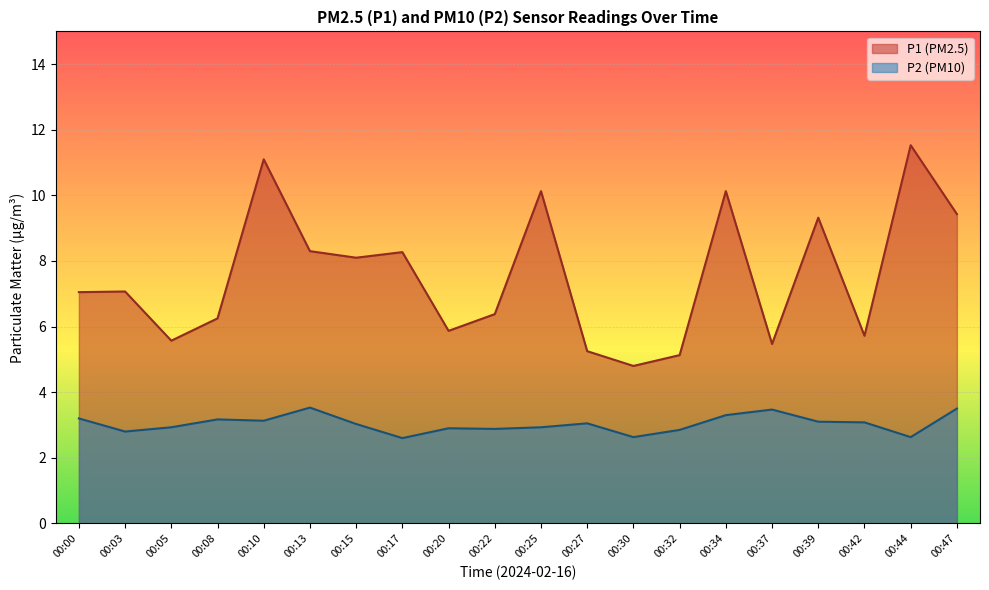

Which label corresponds to the smallest value in the chart?

00:17